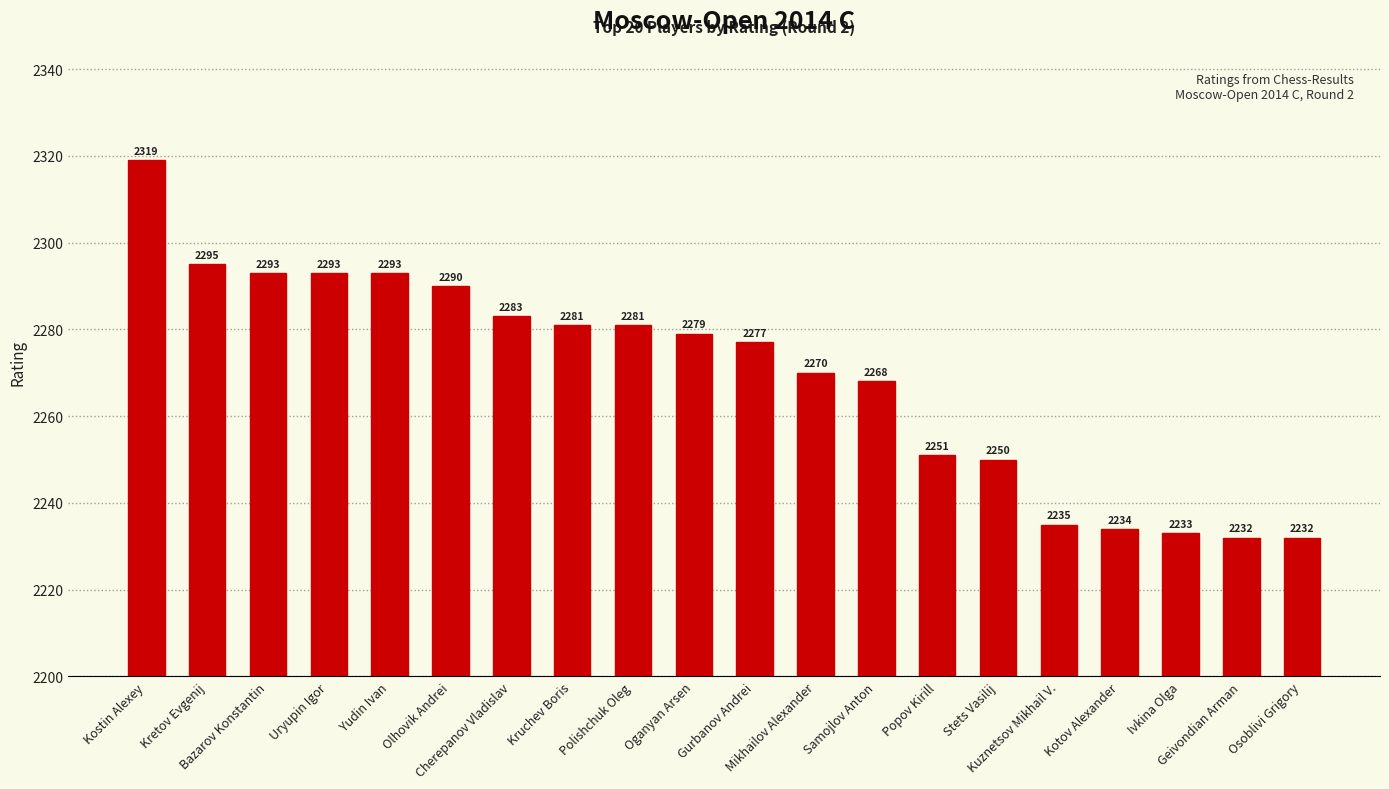

Reading left to right, transcribe all the data shown in this chart.

2319	2295	2293	2293	2293	2290	2283	2281	2281	2279	2277	2270	2268	2251	2250	2235	2234	2233	2232	2232